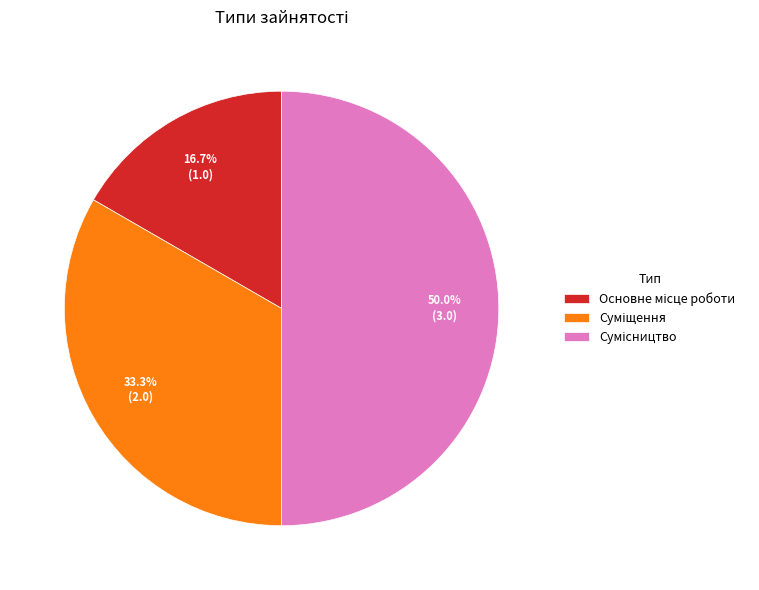

What is the change in value from Основне місце роботи to Суміщення?

+1